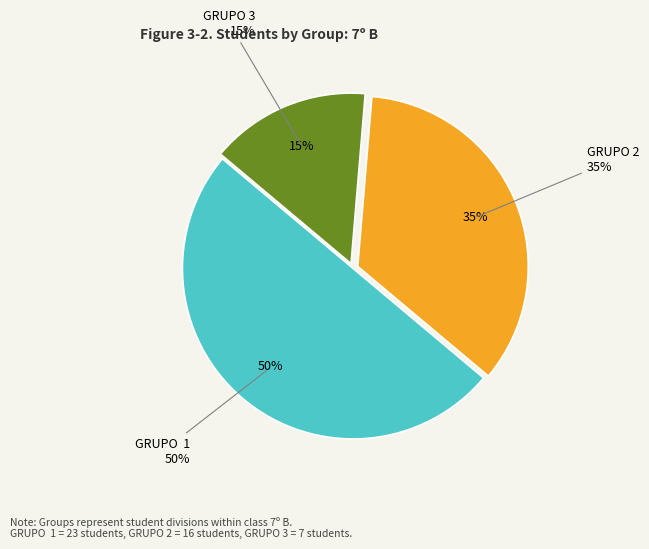

How many slices are in this pie chart?

3